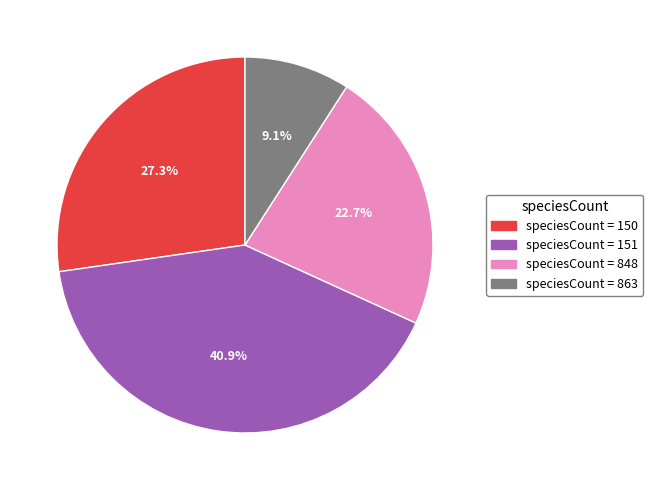

Is there any slice that represents more than half of the pie?

No